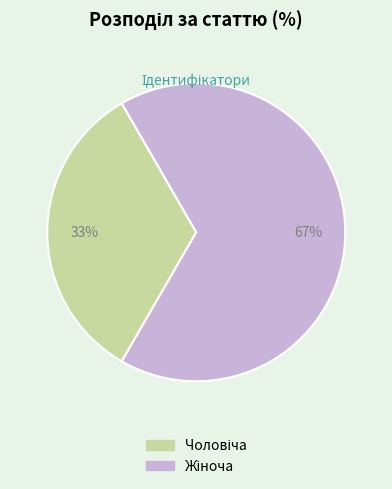

To the nearest percent, what is the average slice percentage?

50%